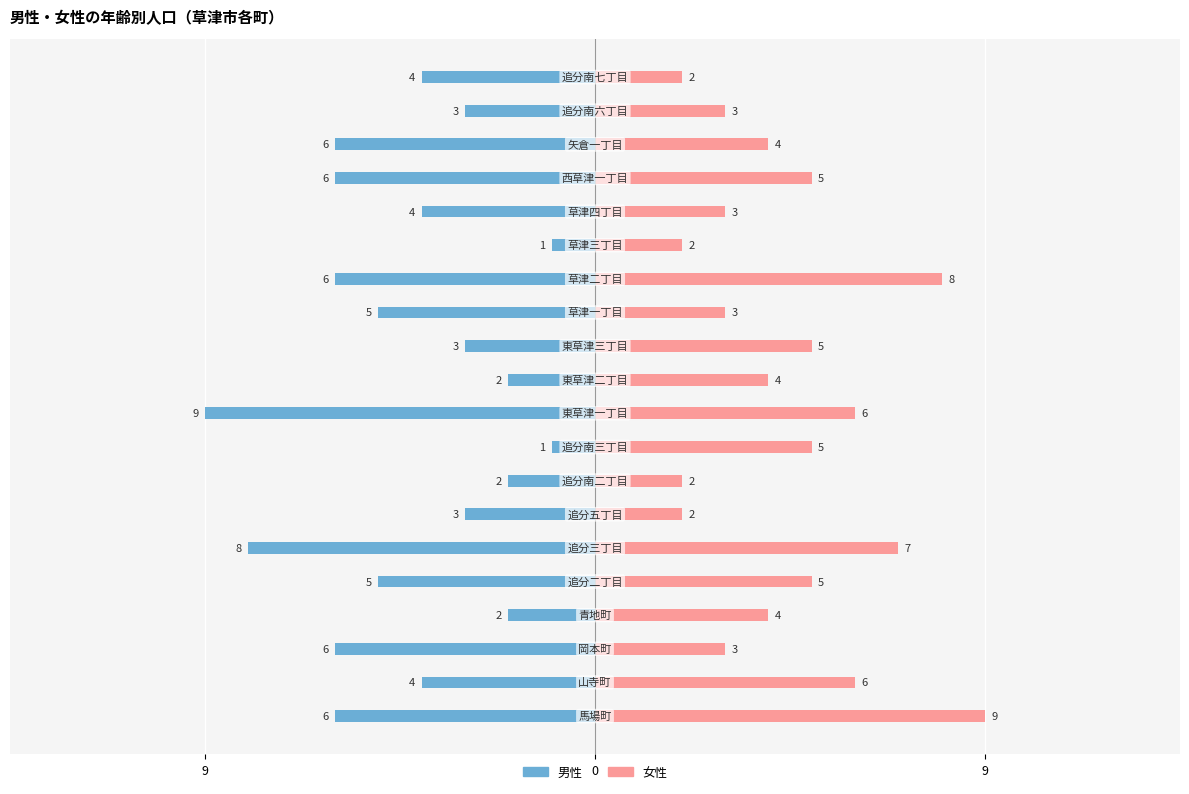

How many bars are there in each group?

2